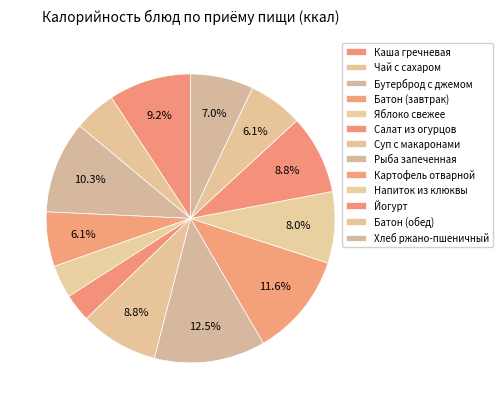

Count the number of slices in the pie.

13